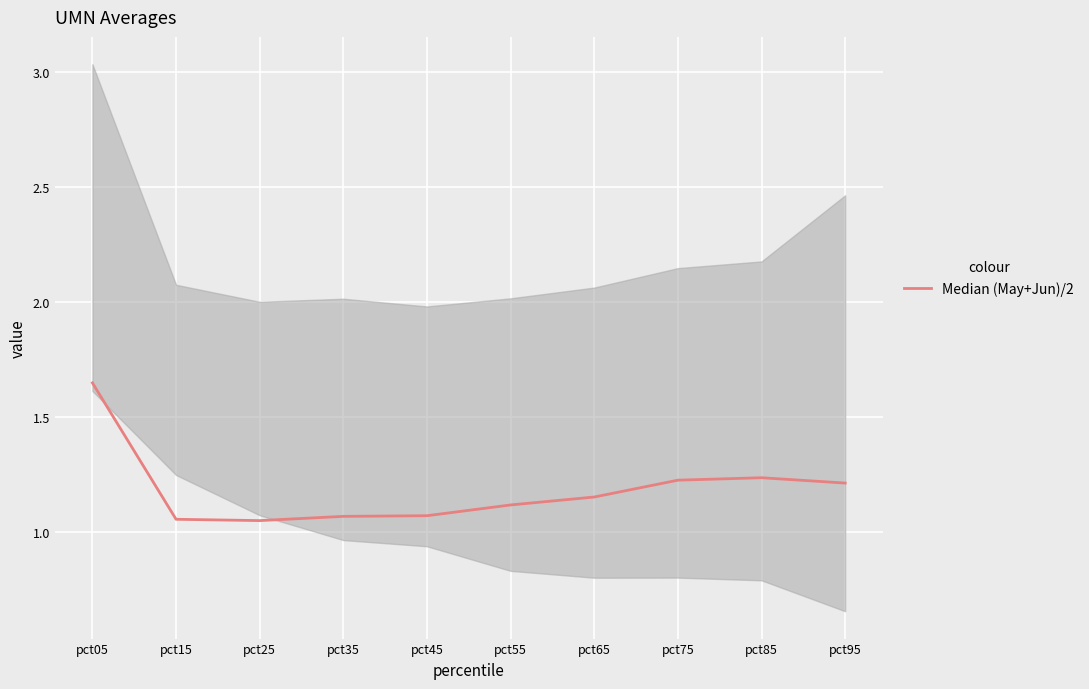

Which has a higher value, pct65 or pct55?

pct65